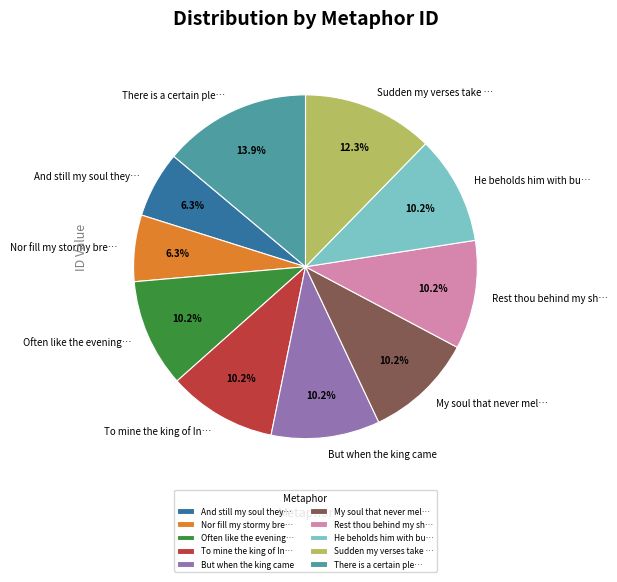

Does any single category account for the majority?

No